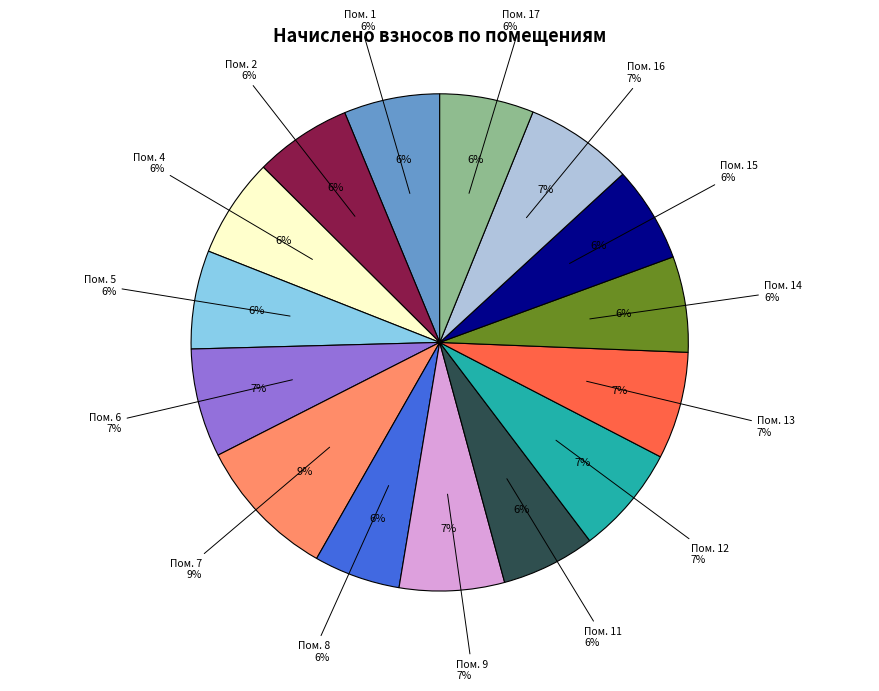

Which category has the biggest portion of the pie?

7